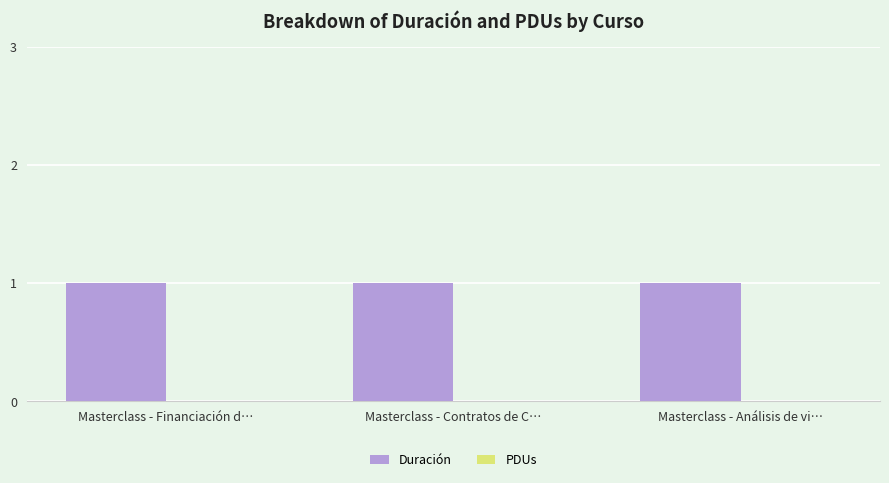

What are all the series names shown in the legend?

Duración, PDUs